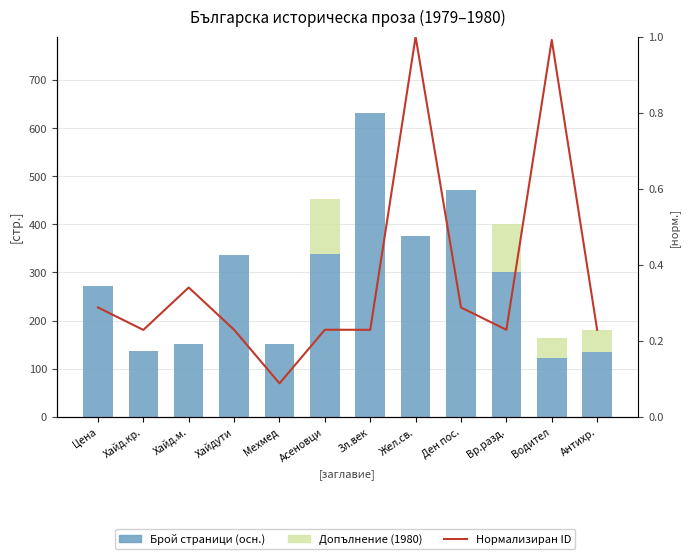

How many series are shown in this chart?

3